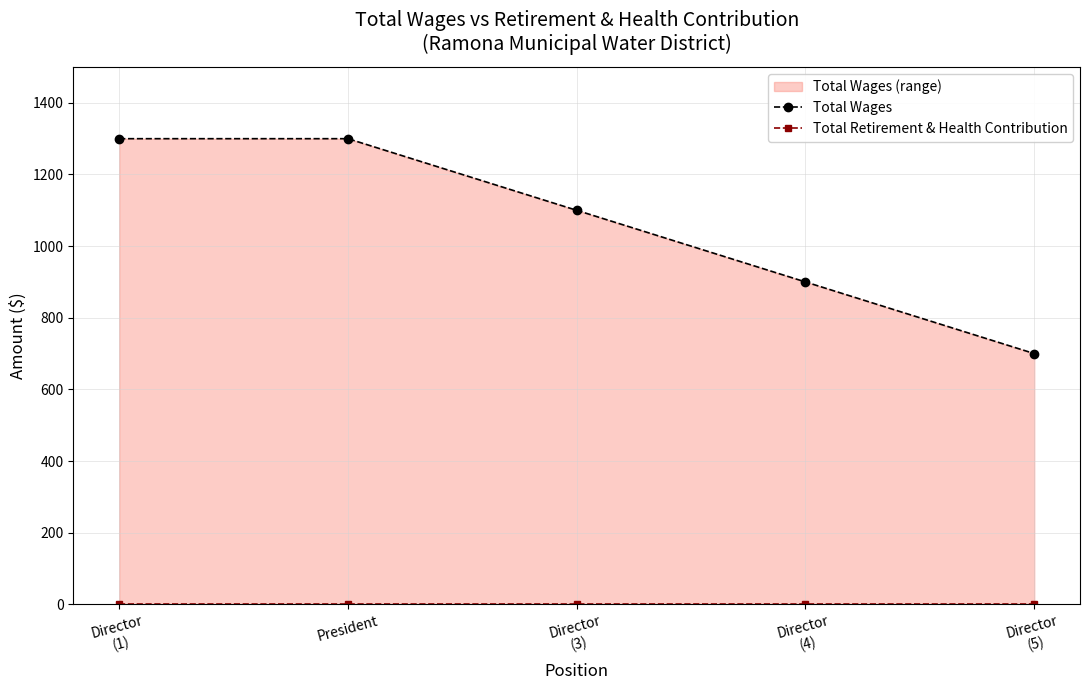

True or false: Total Retirement & Health Contribution and Total Wages cross at least once.

False